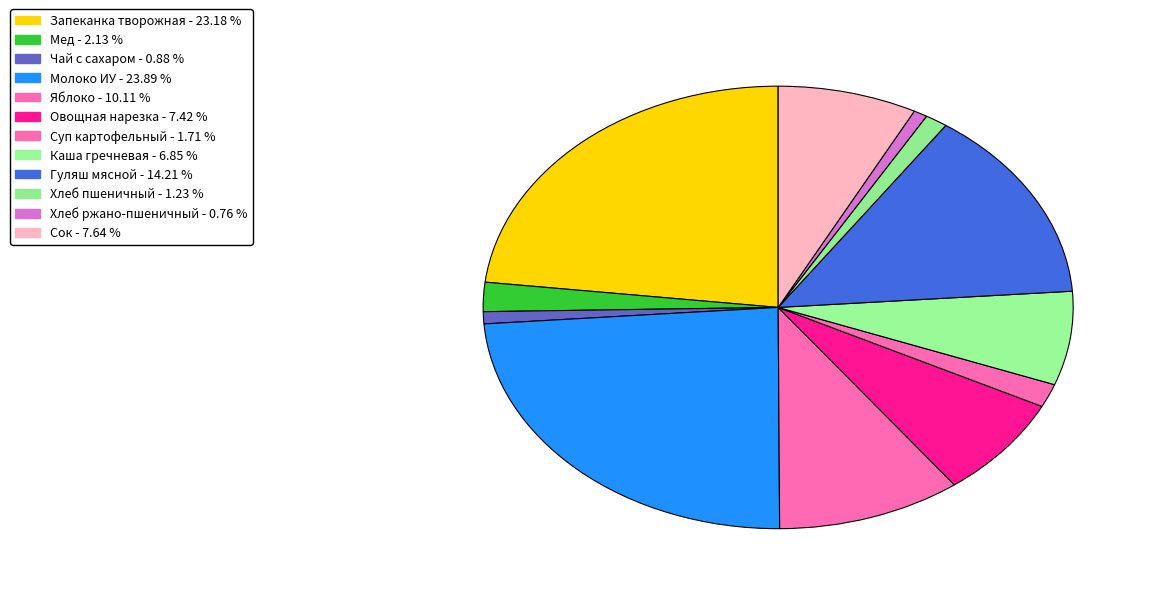

Do Сок and Хлеб пшеничный together represent more than half of the pie?

No